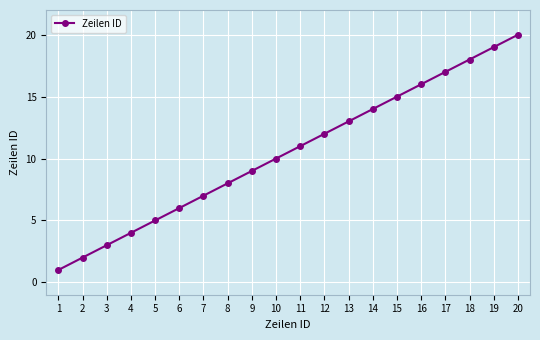

What is the value of the 1st point from the left?

1